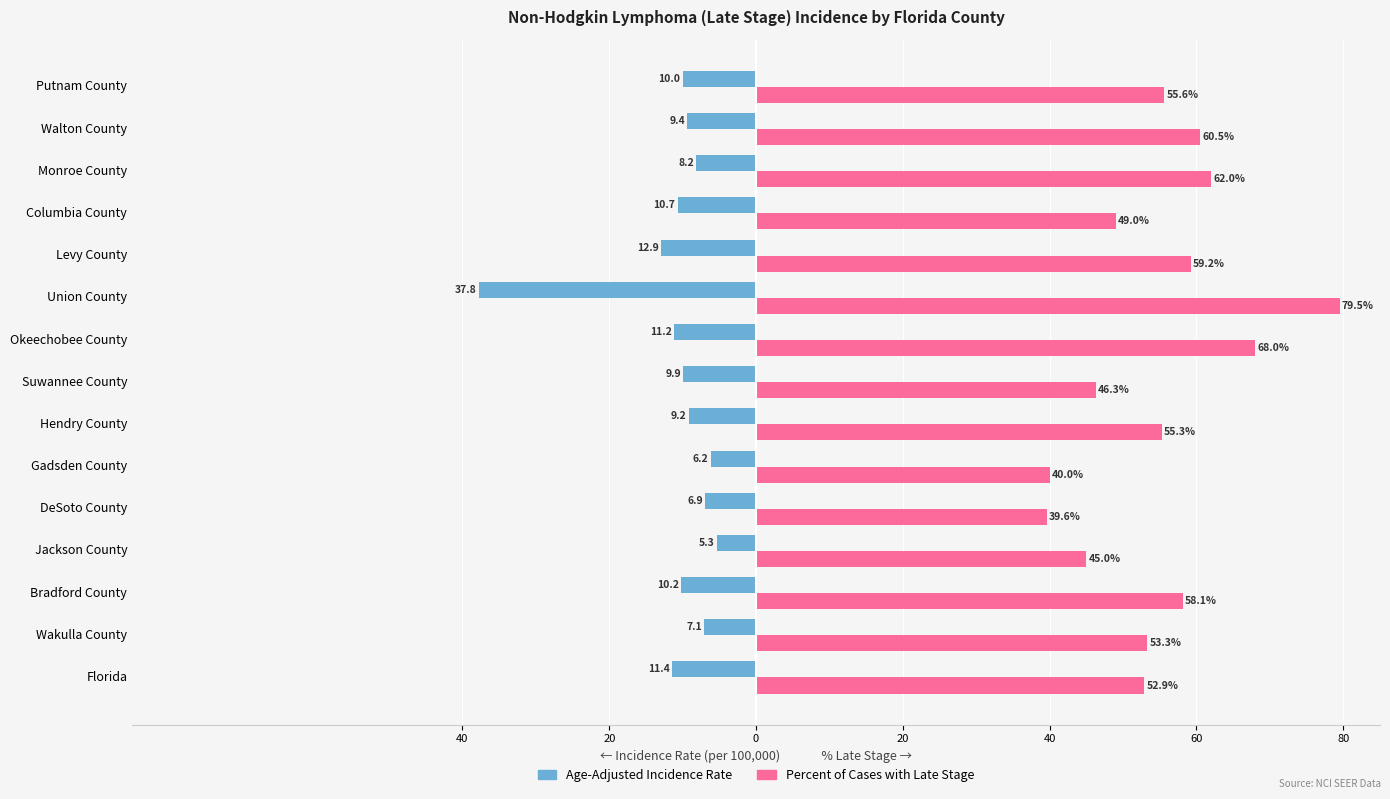

What are all the series names shown in the legend?

Age-Adjusted Incidence Rate, Percent of Cases with Late Stage